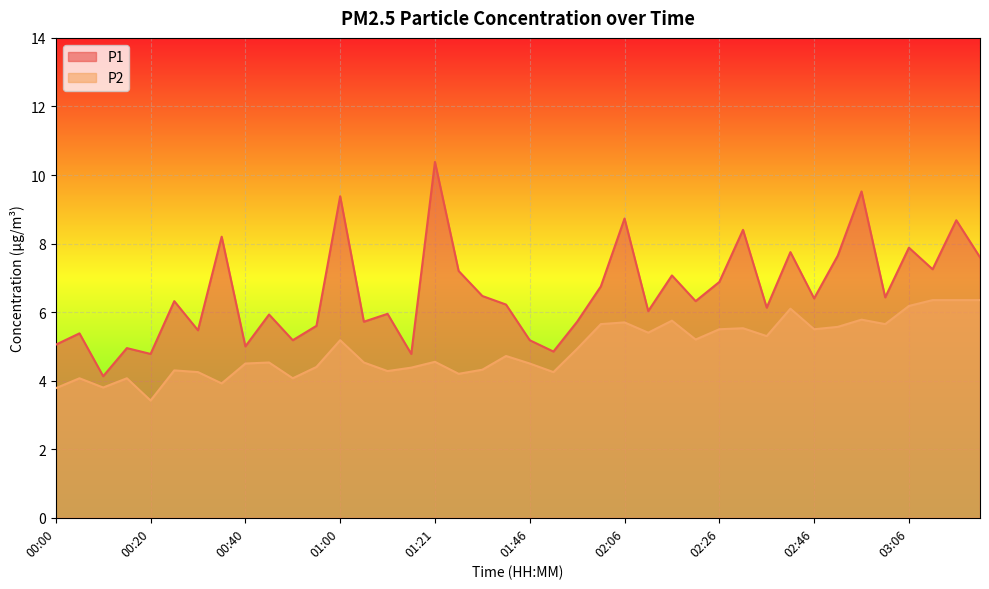

Which series has the largest total across all categories?

P1